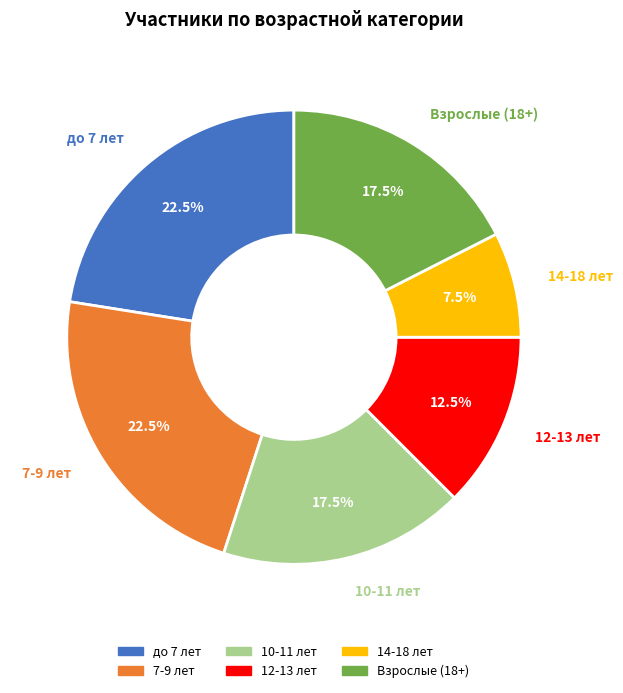

What portion of the pie excludes 10-11 лет?

82.5%